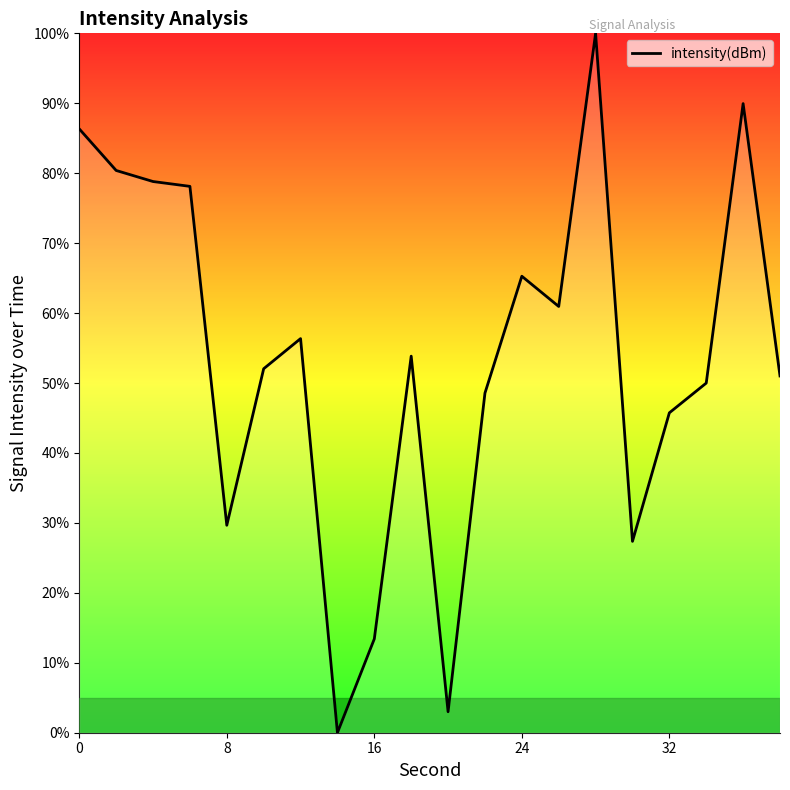

What is the difference between the maximum and minimum values?

100.0